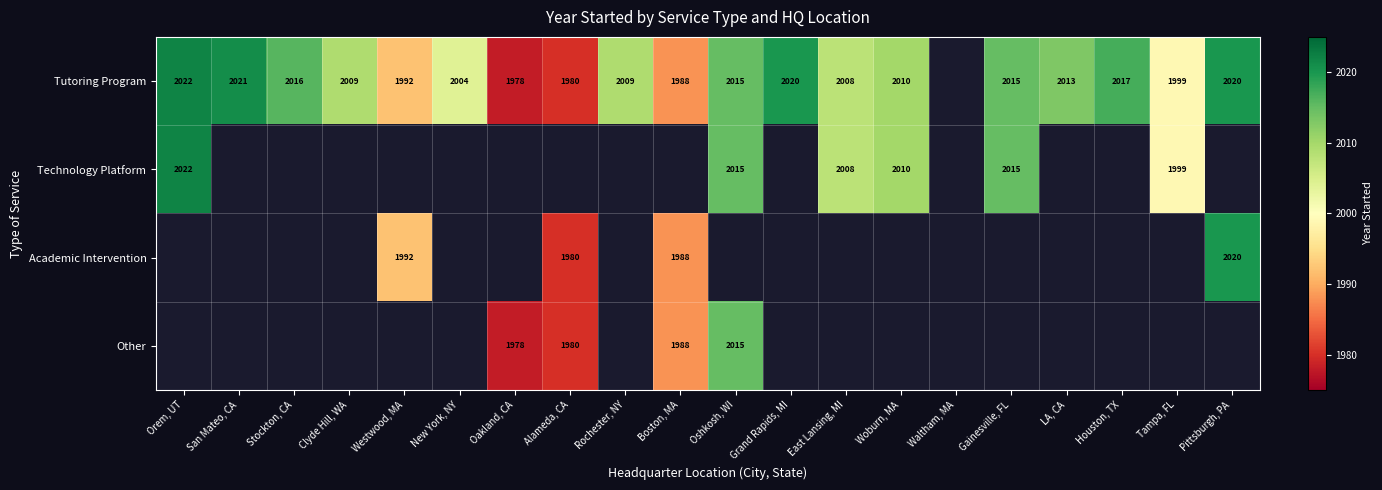

Is it true that Academic Intervention equals 2761 at Boston, MA?

False